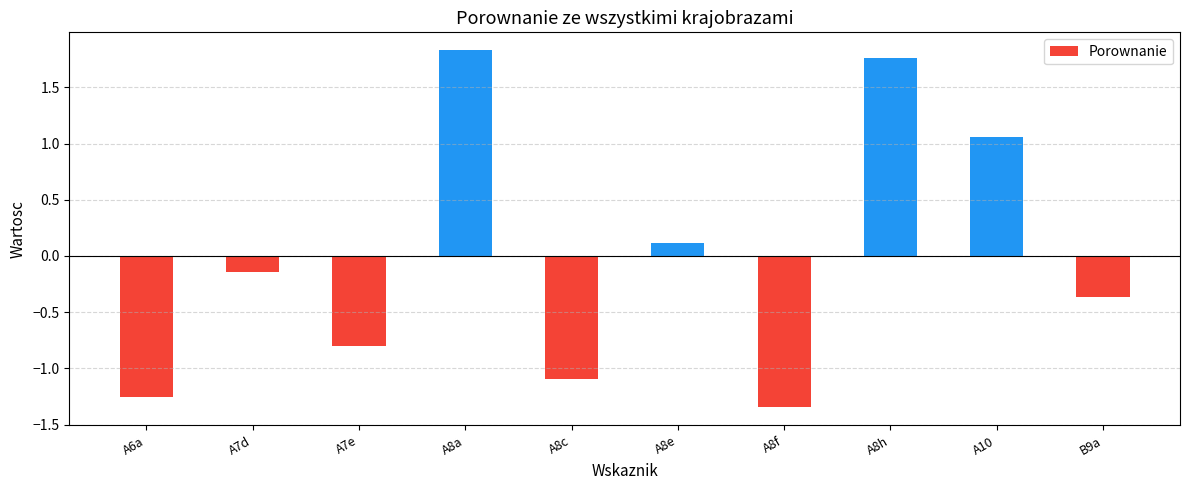

How many categories are shown in the chart?

10